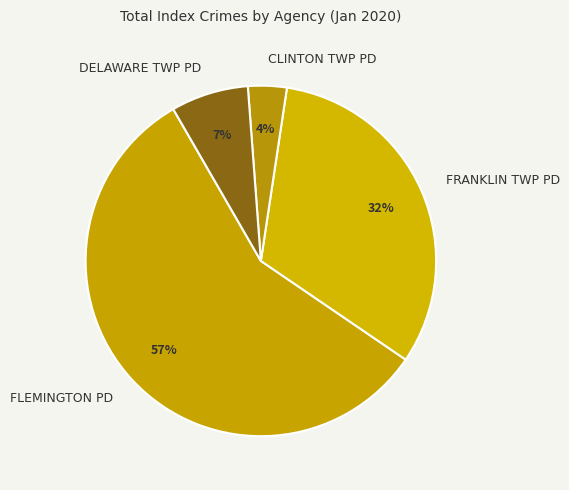

What is the largest slice in the pie chart?

FLEMINGTON PD